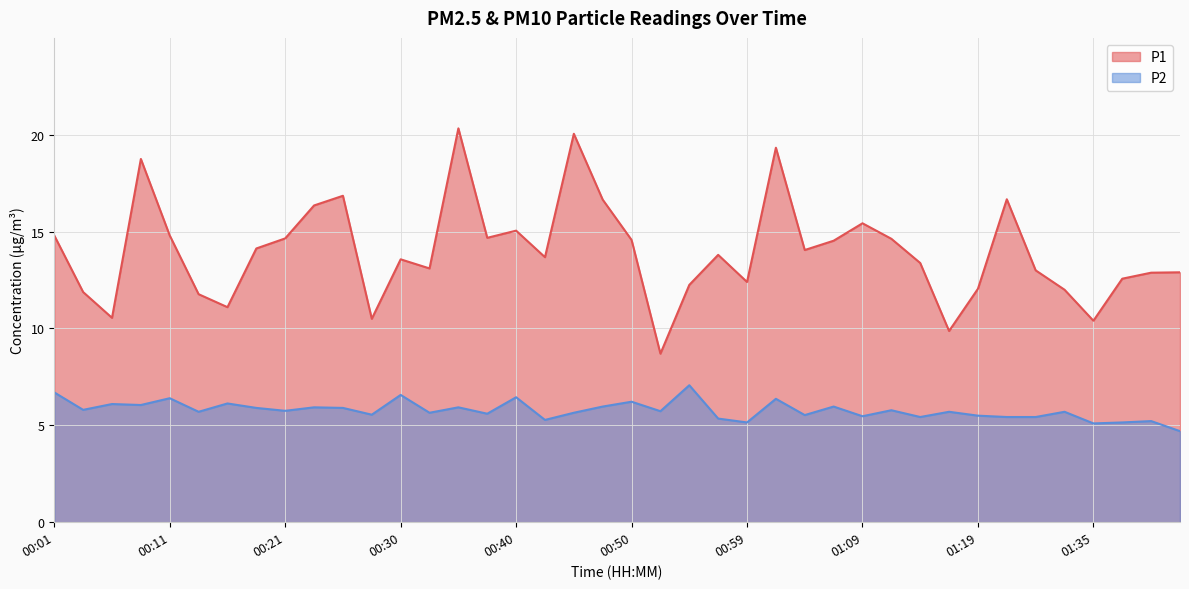

Which series has the largest total across all categories?

P1